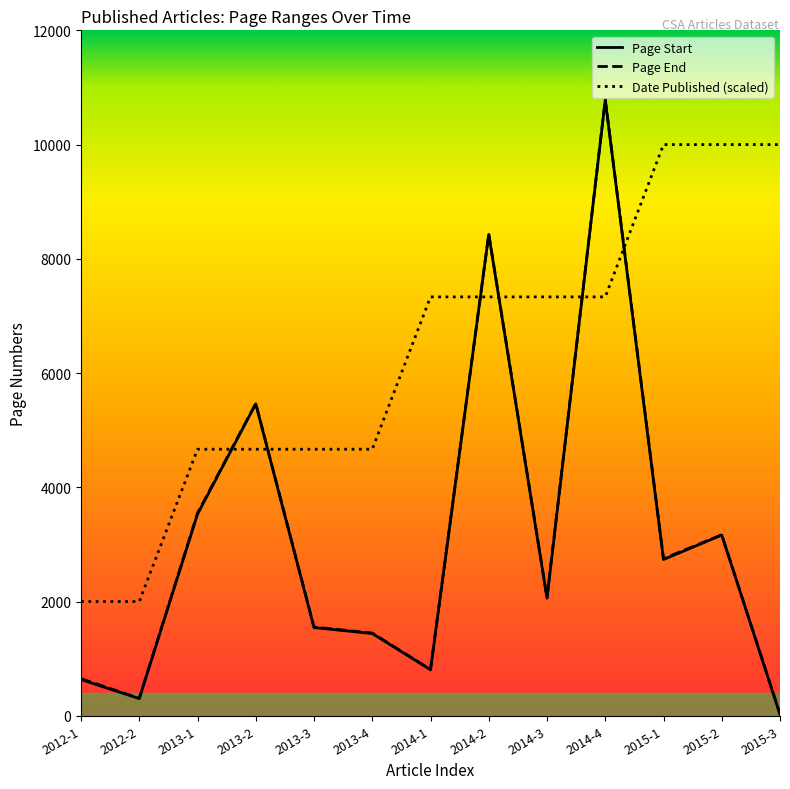

After their last crossing, which series has the higher values: Date Published (scaled) or Page Start?

Date Published (scaled)